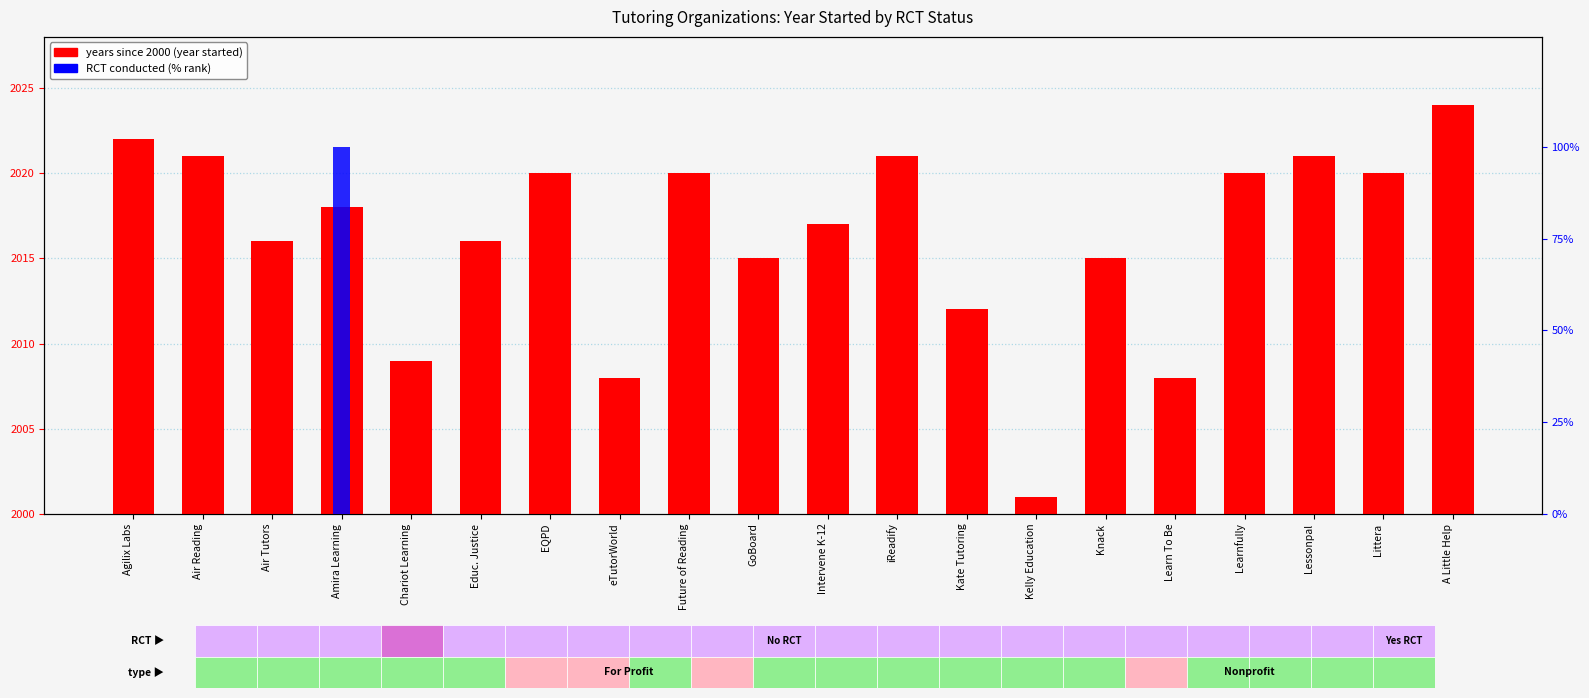

Reading right to left, what are all the values shown in this chart?

years since baseline (2000): A Little Help=24	Littera=20	Lessonpal=21	Learnfully=20	Learn To Be=8	Knack=15	Kelly Education=1	Kate Tutoring=12	iReadify=21	Intervene K-12=17	GoBoard=15	Future of Reading=20	eTutorWorld=8	EQPD=20	Educ. Justice=16	Chariot Learning=9	Amira Learning=18	Air Tutors=16	Air Reading=21	Agilix Labs=22
RCT conducted (100=Yes): A Little Help=0	Littera=0	Lessonpal=0	Learnfully=0	Learn To Be=0	Knack=0	Kelly Education=0	Kate Tutoring=0	iReadify=0	Intervene K-12=0	GoBoard=0	Future of Reading=0	eTutorWorld=0	EQPD=0	Educ. Justice=0	Chariot Learning=0	Amira Learning=100	Air Tutors=0	Air Reading=0	Agilix Labs=0